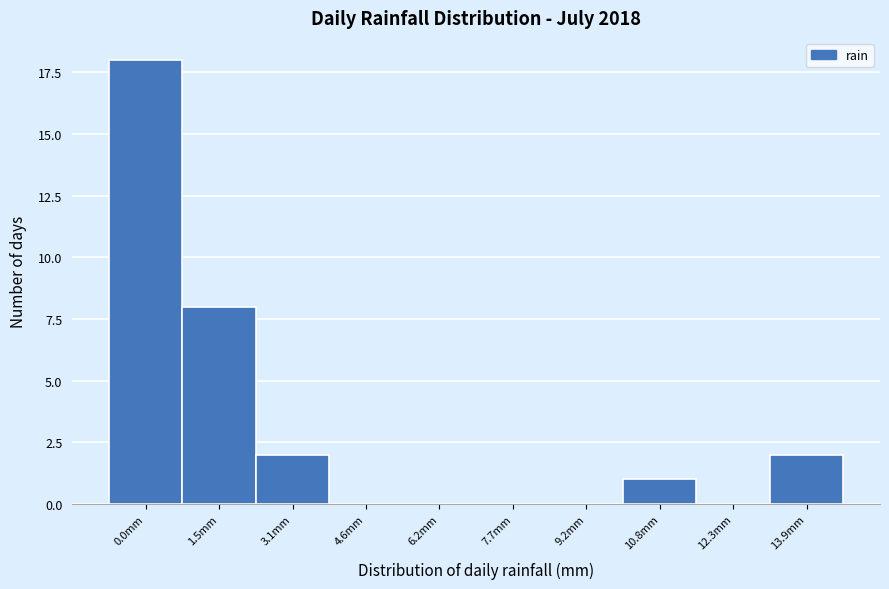

Reading left to right, what are all the values shown in this chart?

0.0mm=18	1.5mm=8	3.1mm=2	4.6mm=0	6.2mm=0	7.7mm=0	9.2mm=0	10.8mm=1	12.3mm=0	13.9mm=2